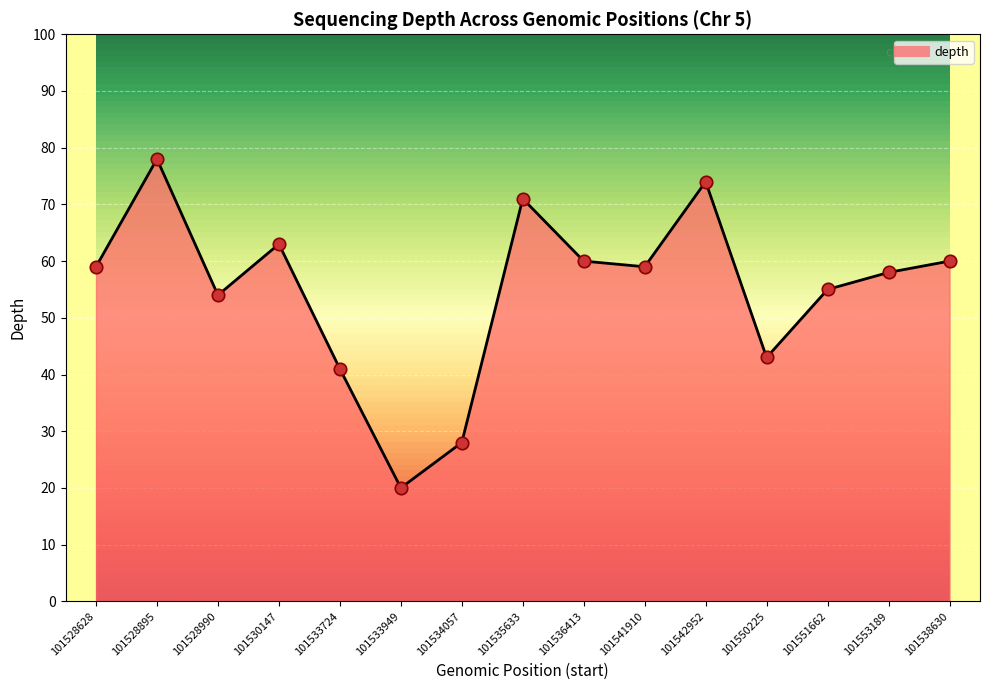

Which has a higher value, 101534057 or 101528895?

101528895